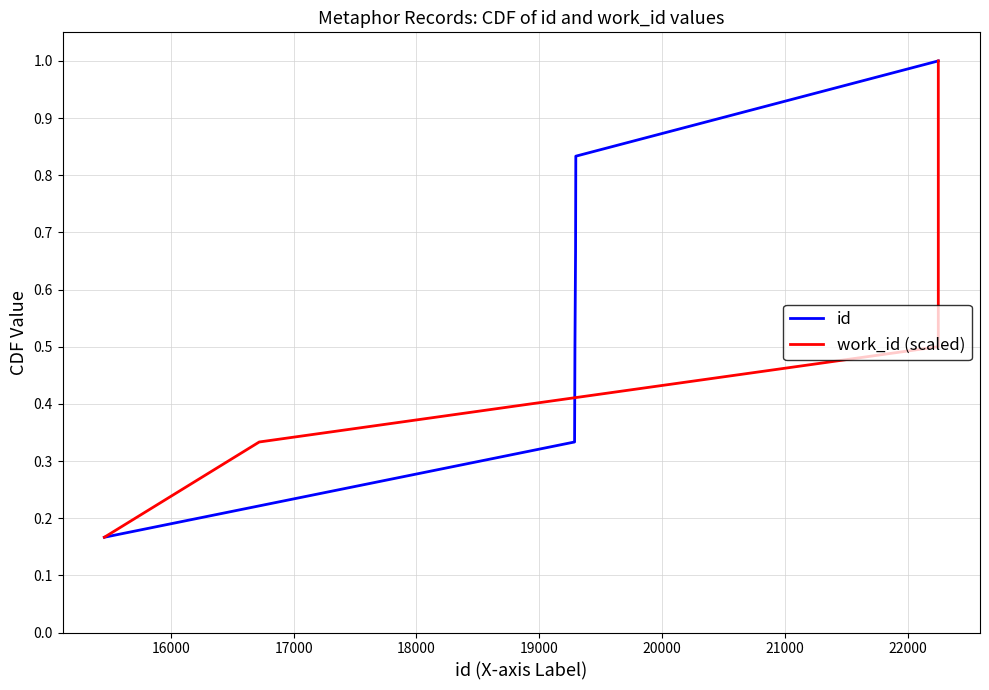

What is the maximum value for work_id (scaled)?

1.0